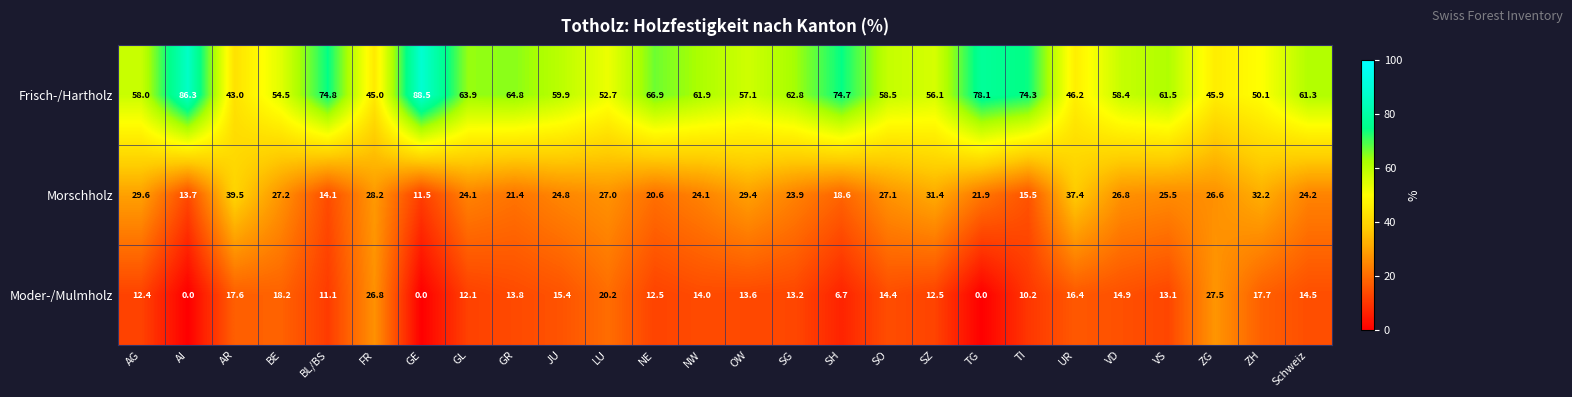

How many series are shown in this chart?

3